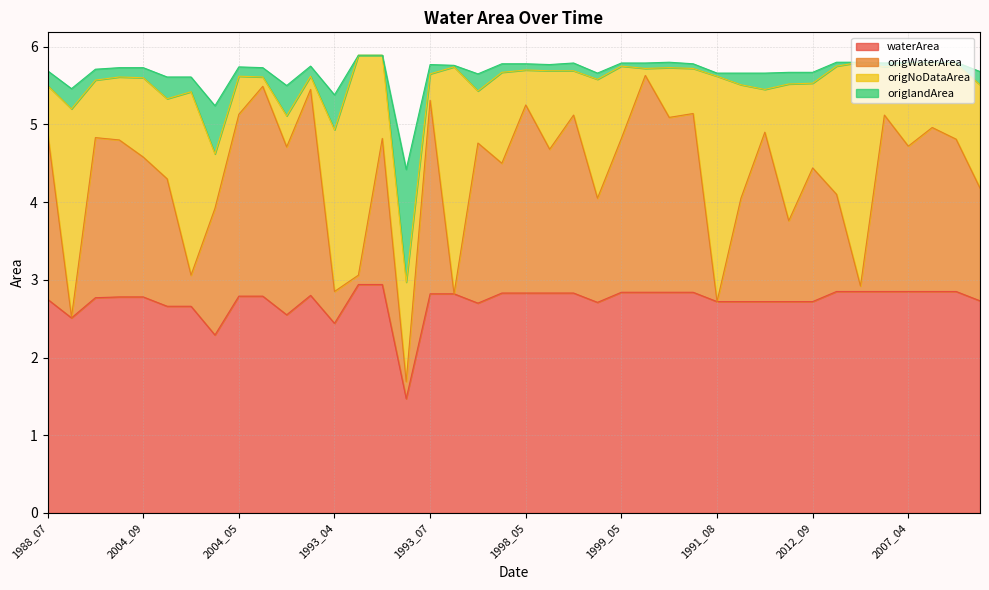

What position from the right is 1998_10?

25